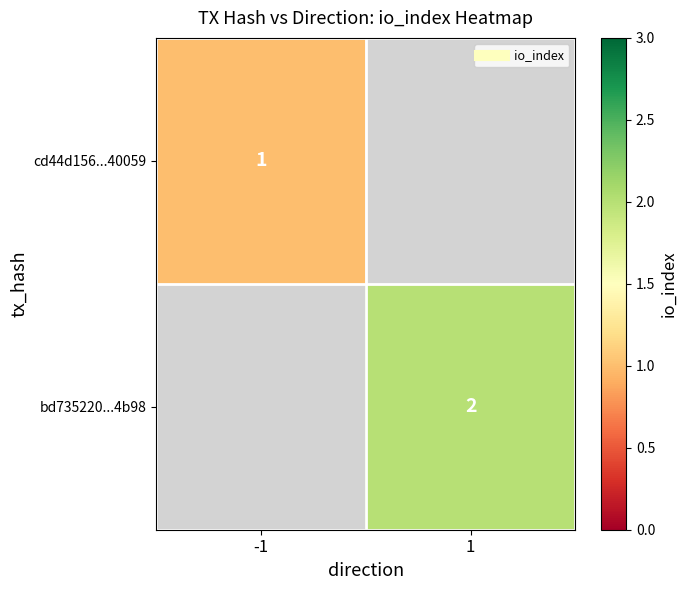

List the series in order of their peak value, lowest first.

cd44d156...40059, bd735220...4b98